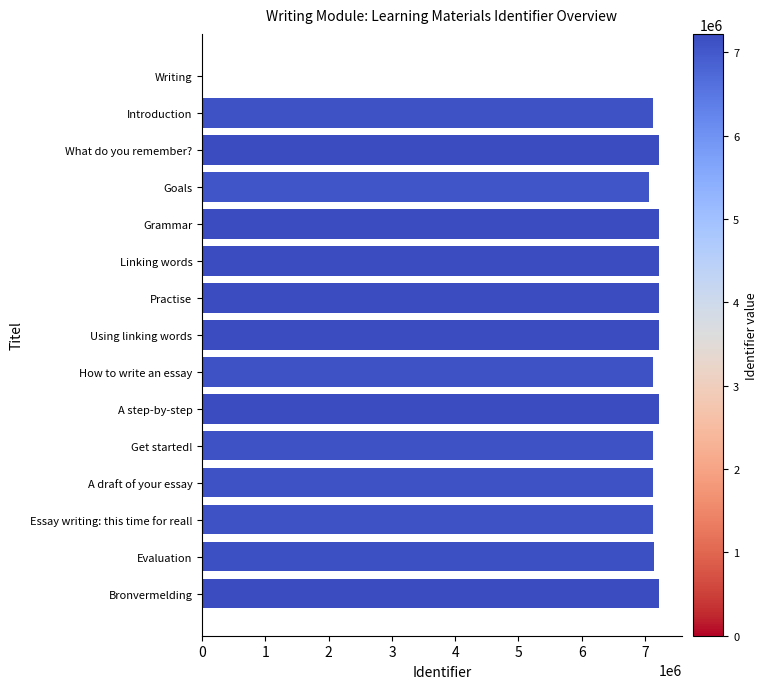

What is the sum of all values?

100403206